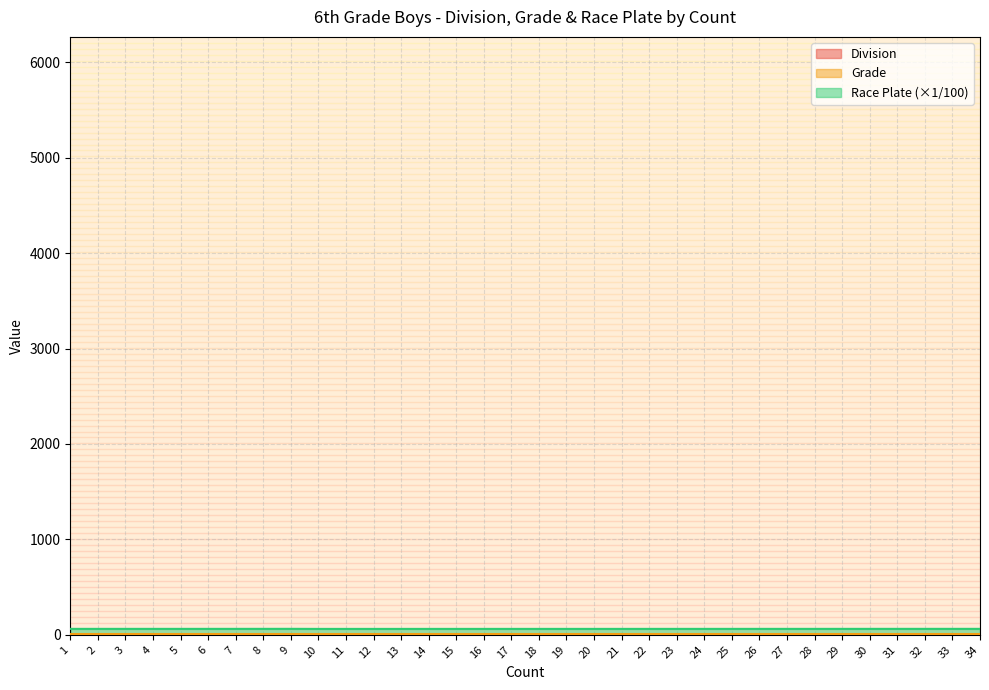

How many values in the Division series are below 2?

10